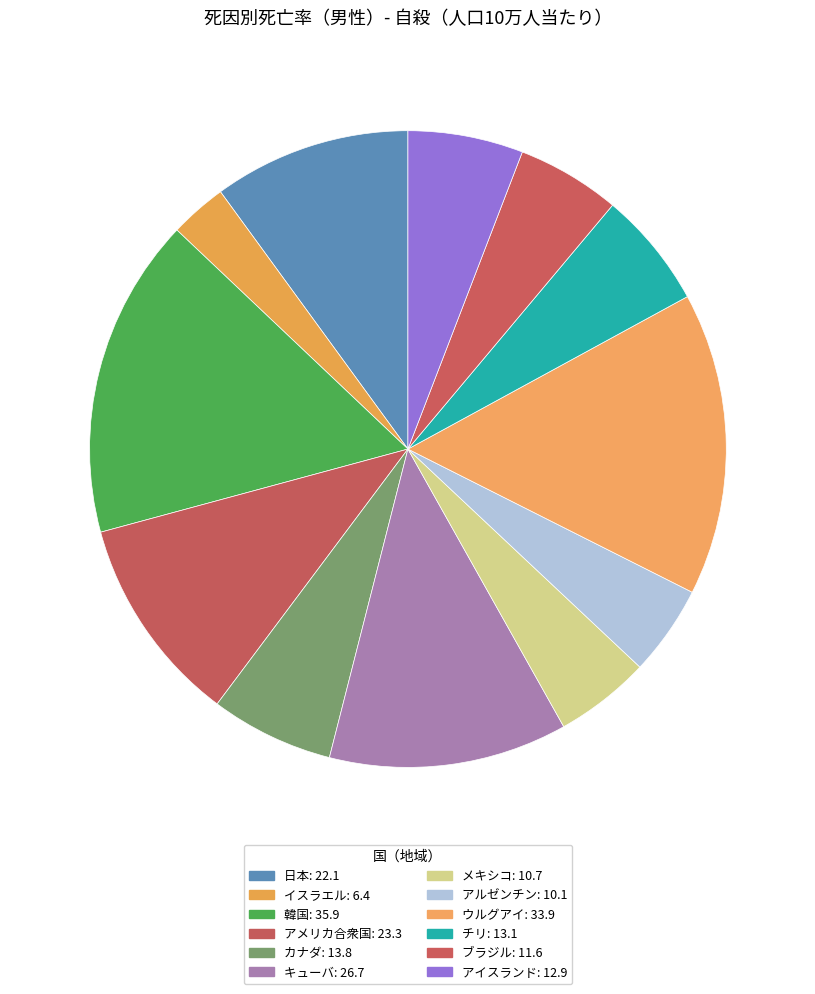

How many slices are in this pie chart?

12